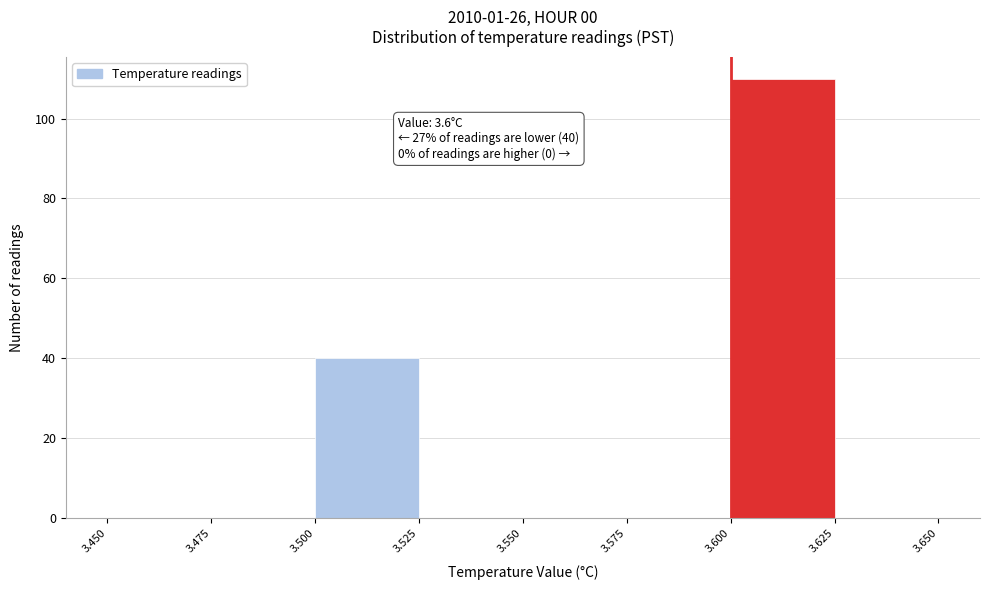

Over which range of the x-axis is the bar tallest?

3.600 to 3.625